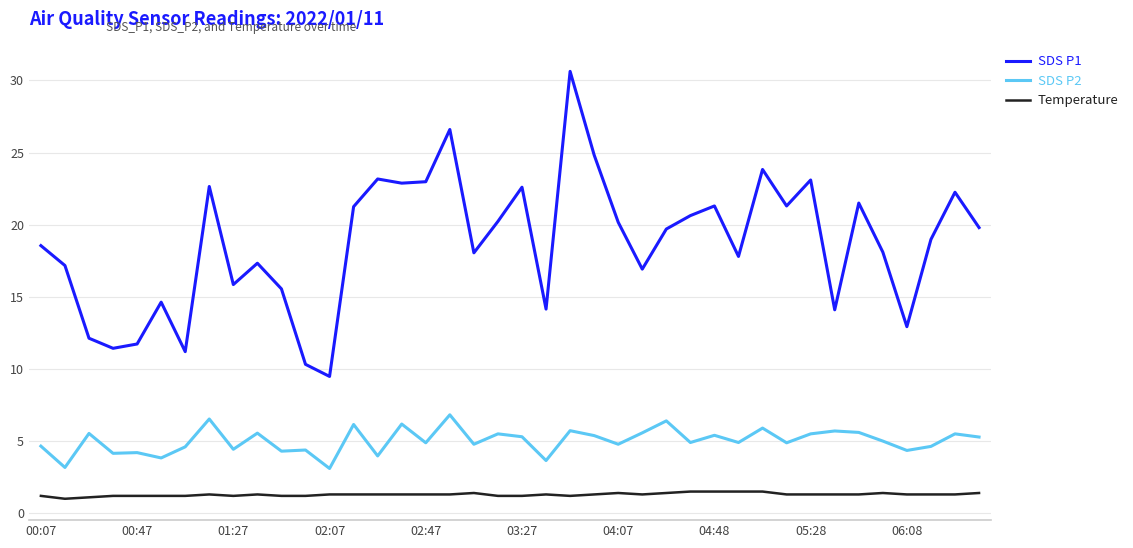

Does the chart display data point markers on the line(s)?

No